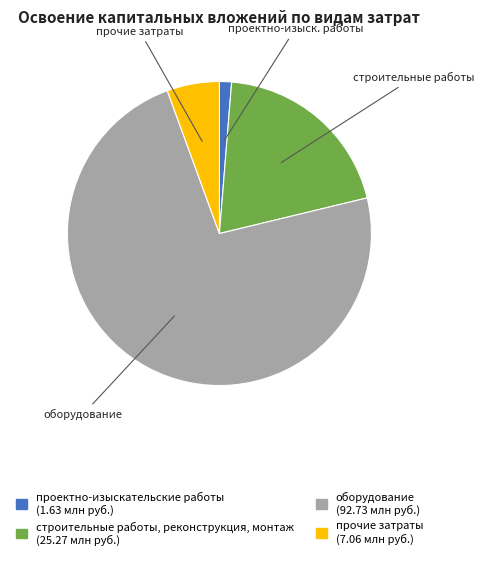

Is it true that проектно-изыскательские работы is 11% of the pie?

False